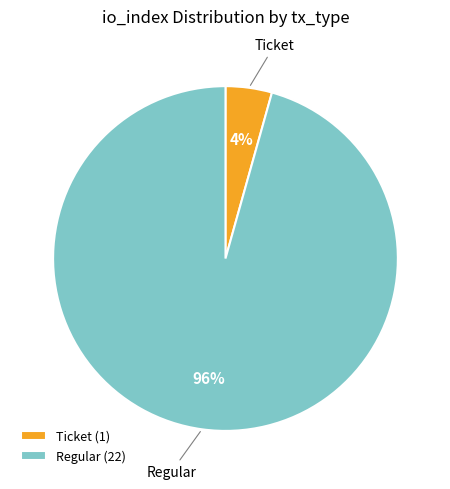

True or false: Regular accounts for 96% of the total.

True